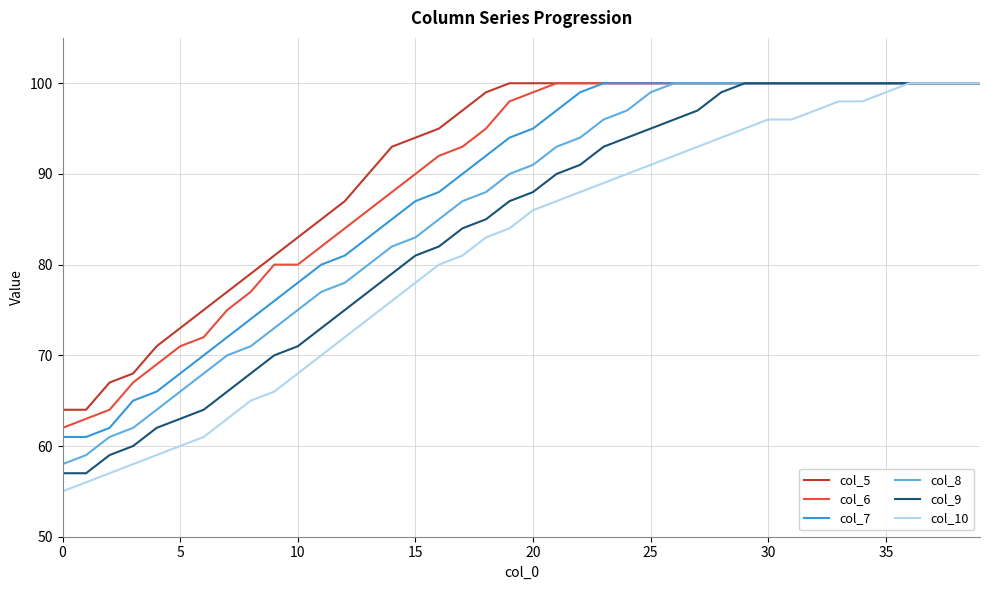

What is the smallest value displayed?

55